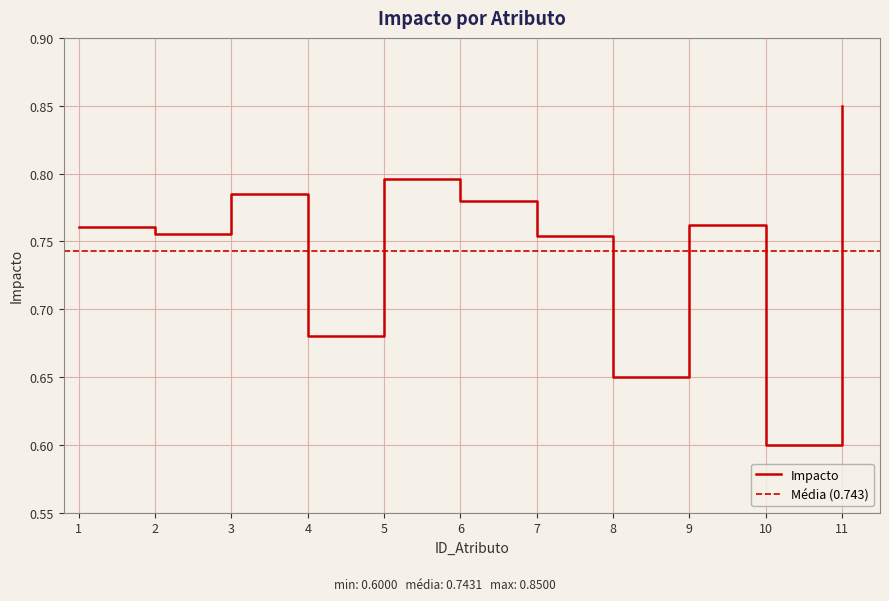

Between 2 and 9, which is larger?

9